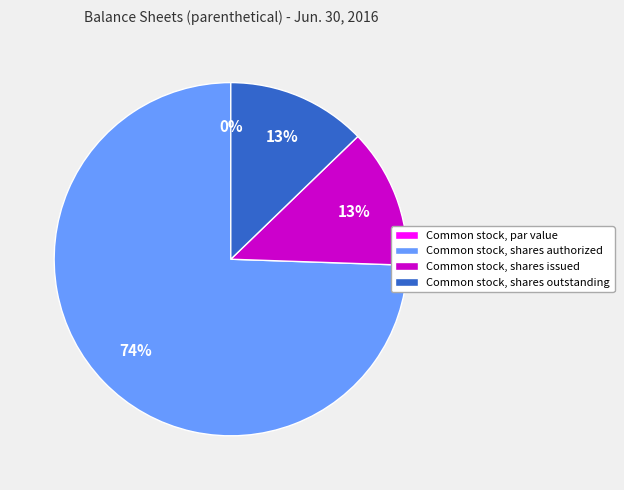

Between Common stock, shares issued and Common stock, shares outstanding, which is larger?

Common stock, shares issued